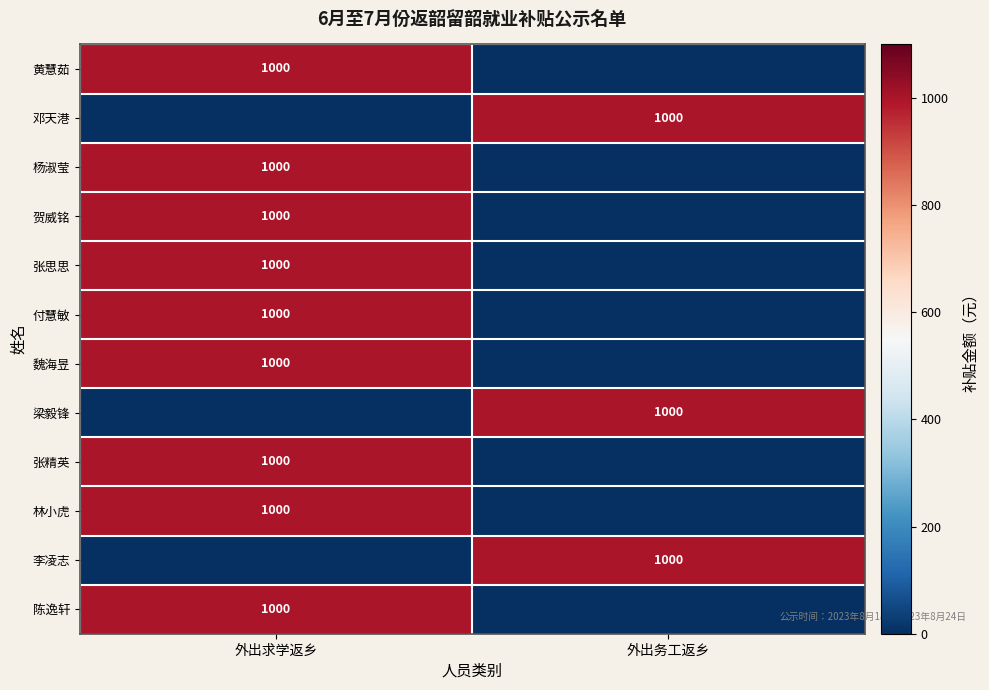

The value of 黄慧茹 at 外出求学返乡 is 1000. True or false?

True